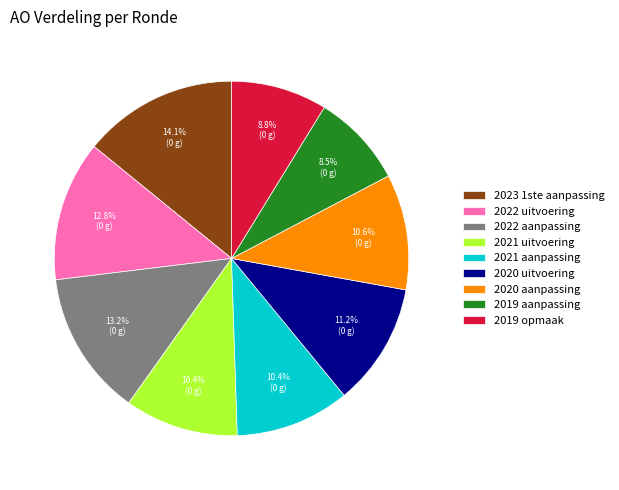

To the nearest percent, what is the average slice percentage?

11%